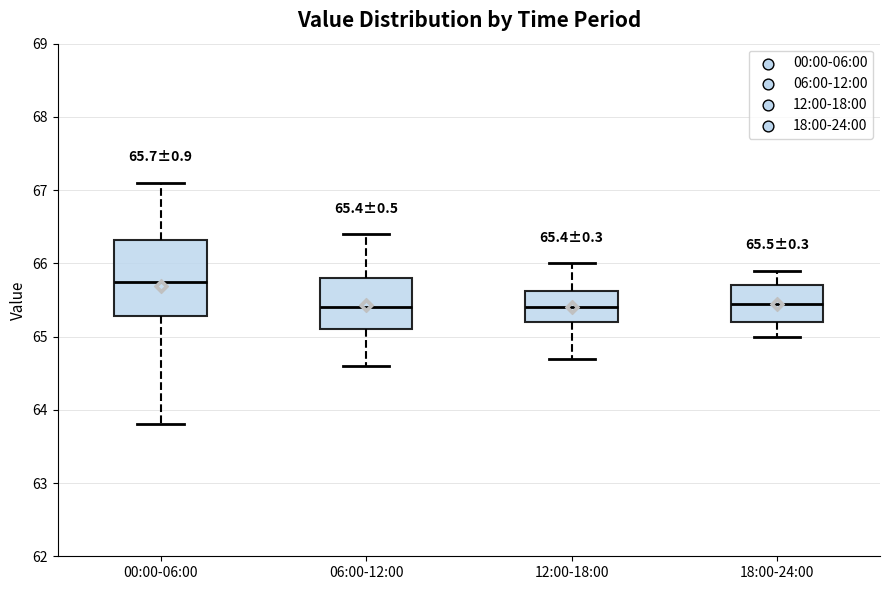

Comparing the boxes themselves (not the whiskers), which one is the tallest?

00:00-06:00